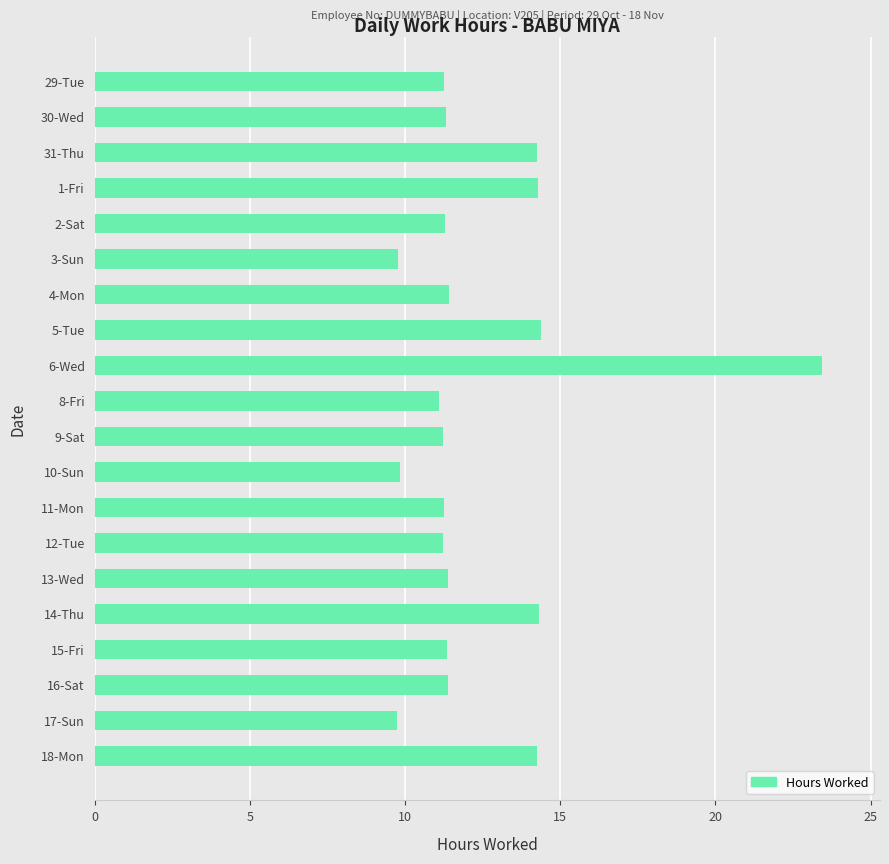

What is the maximum value shown in the chart?

23.4